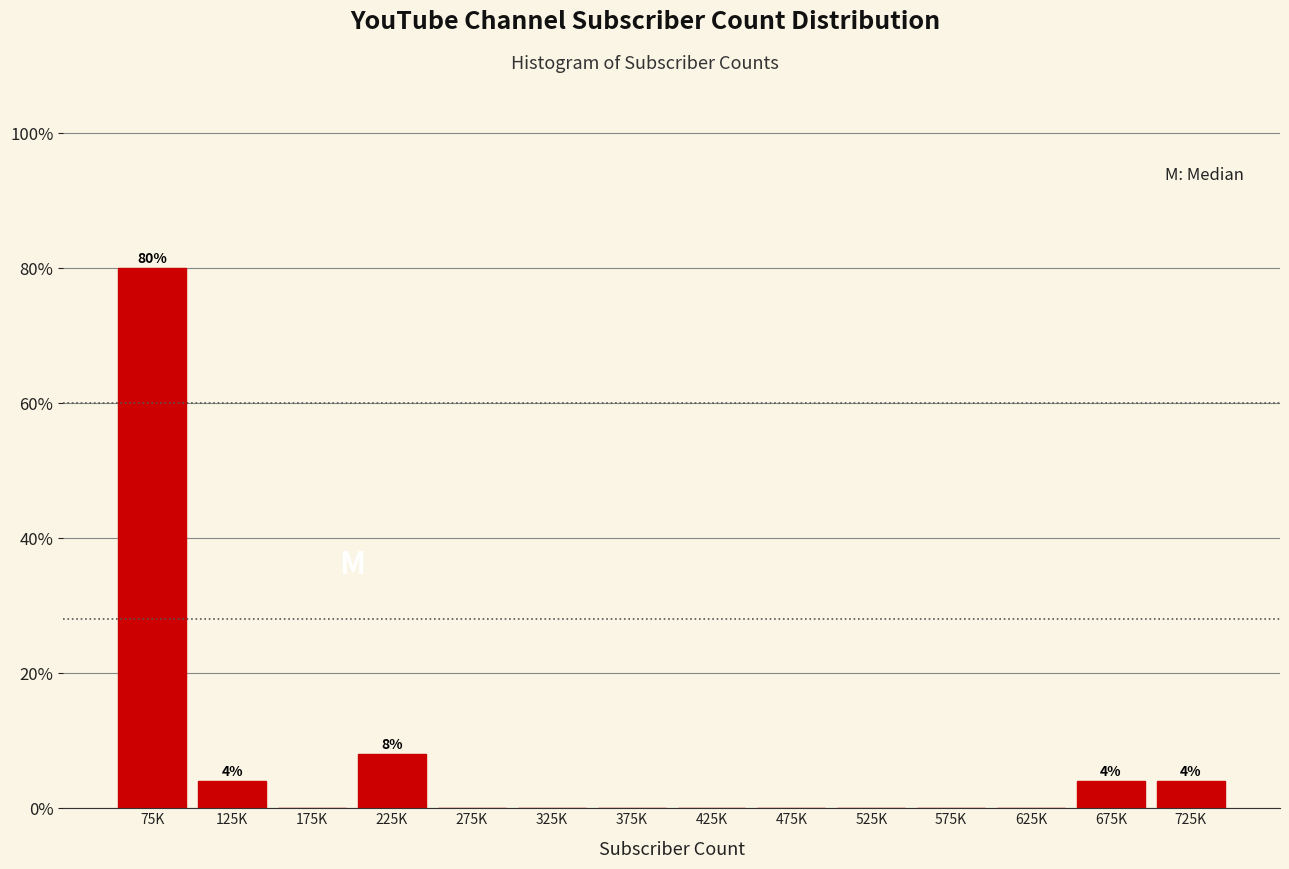

Reading left to right, transcribe all the data shown in this chart.

75K=80	125K=4	175K=0	225K=8	275K=0	325K=0	375K=0	425K=0	475K=0	525K=0	575K=0	625K=0	675K=4	725K=4